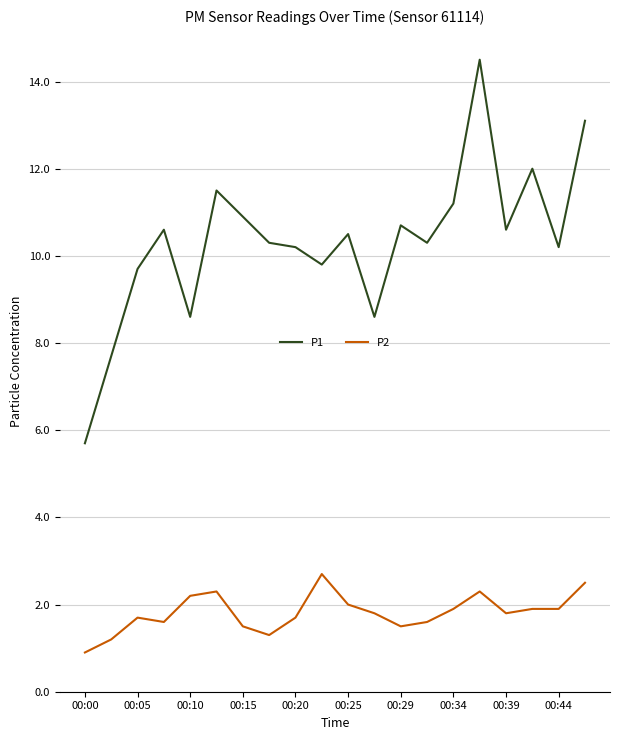

Which series has the largest range (max minus min)?

P1